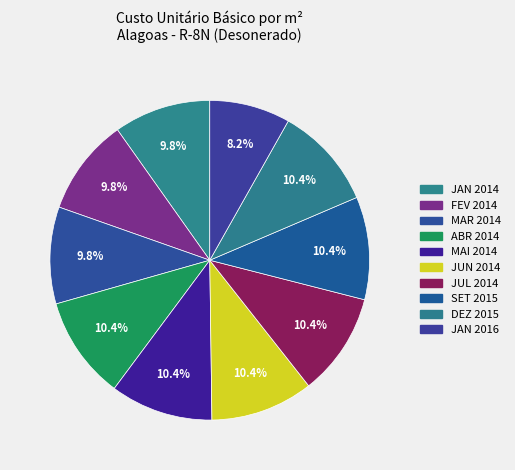

Does any single category account for the majority?

No